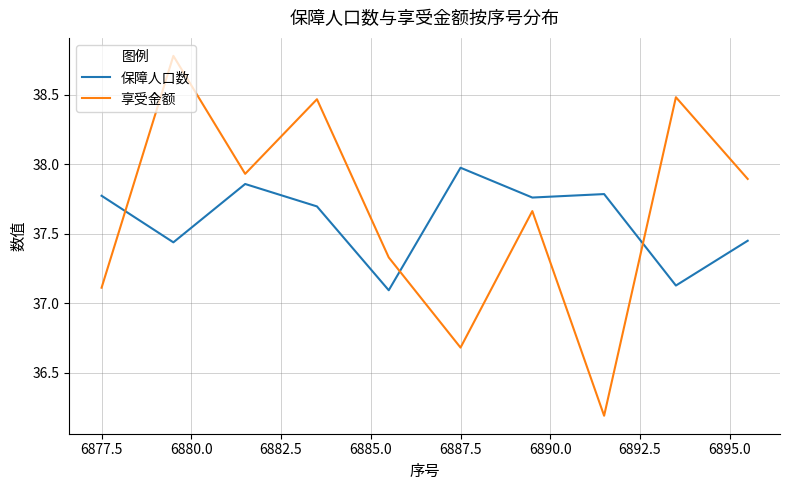

List the series in order of their peak value, lowest first.

保障人口数, 享受金额